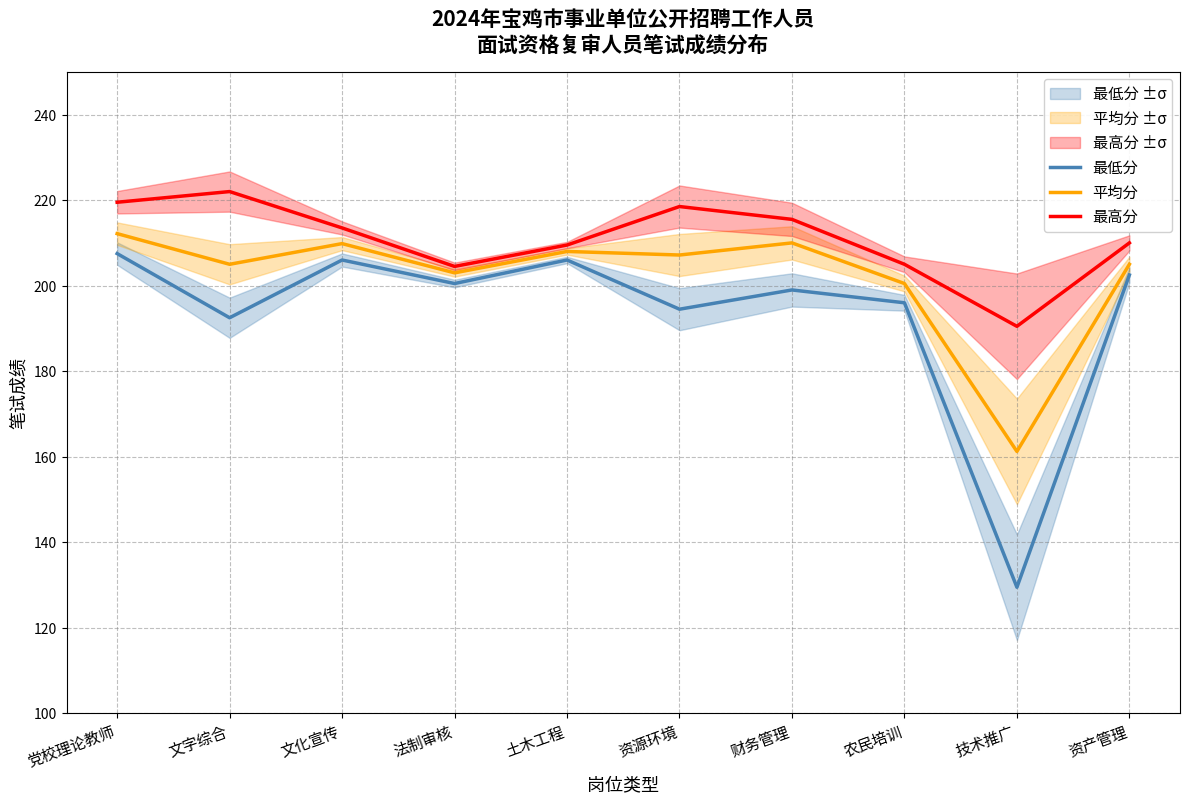

Is the value of 最高分 at 法制审核 greater than the value of 平均分 at 财务管理?

No